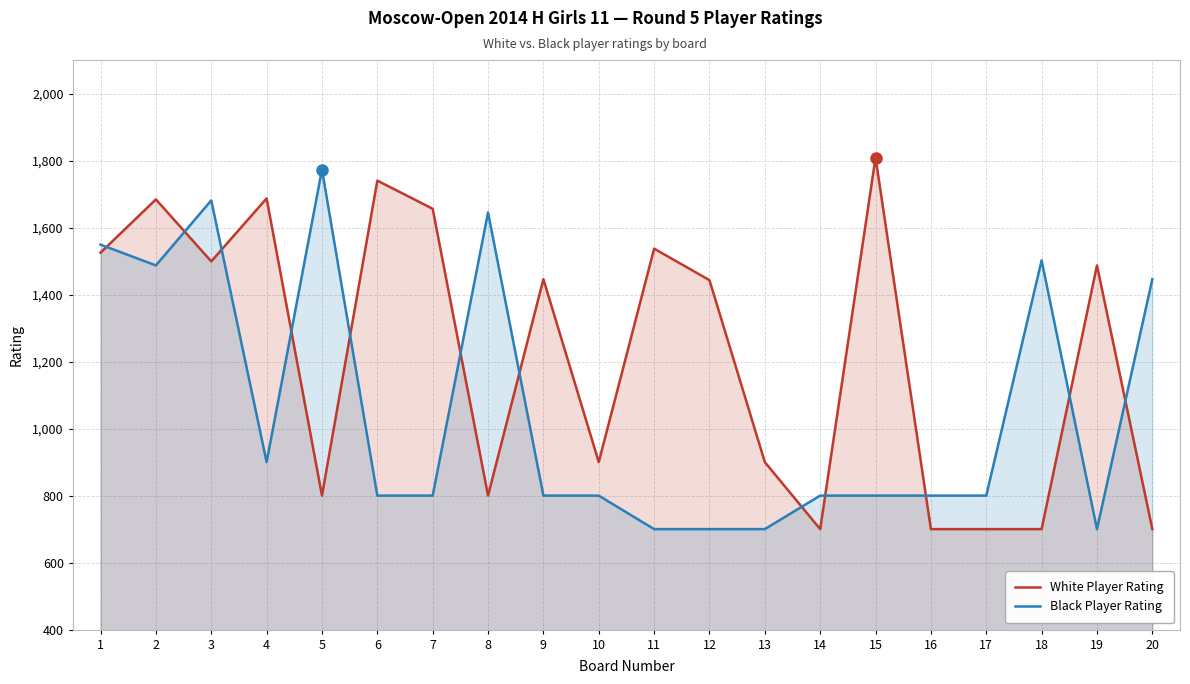

Which series changed the most between 6 and 12?

White Player Rating